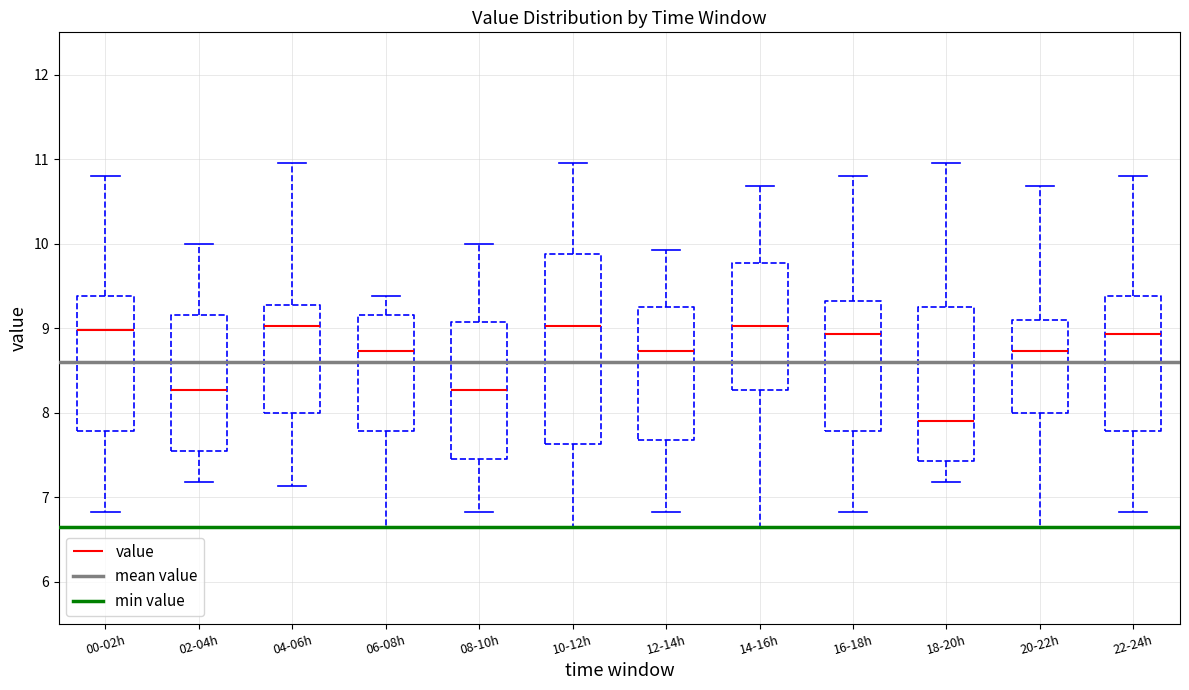

Reading left to right, read every box against the y-axis: the position of its median line, the range the box covers, and the ends of its whiskers. The values are not printed on the chart, so give them approximately, as read against the axis.

00-02h: median 9.0, box 7.8 to 9.4, whiskers 6.8 to 10.8
02-04h: median 8.3, box 7.6 to 9.2, whiskers 7.2 to 10.0
04-06h: median 9.0, box 8.0 to 9.3, whiskers 7.1 to 11.0
06-08h: median 8.7, box 7.8 to 9.2, whiskers 6.7 to 9.4
08-10h: median 8.3, box 7.5 to 9.1, whiskers 6.8 to 10.0
10-12h: median 9.0, box 7.6 to 9.9, whiskers 6.7 to 11.0
12-14h: median 8.7, box 7.7 to 9.3, whiskers 6.8 to 9.9
14-16h: median 9.0, box 8.3 to 9.8, whiskers 6.7 to 10.7
16-18h: median 8.9, box 7.8 to 9.3, whiskers 6.8 to 10.8
18-20h: median 7.9, box 7.4 to 9.3, whiskers 7.2 to 11.0
20-22h: median 8.7, box 8.0 to 9.1, whiskers 6.7 to 10.7
22-24h: median 8.9, box 7.8 to 9.4, whiskers 6.8 to 10.8